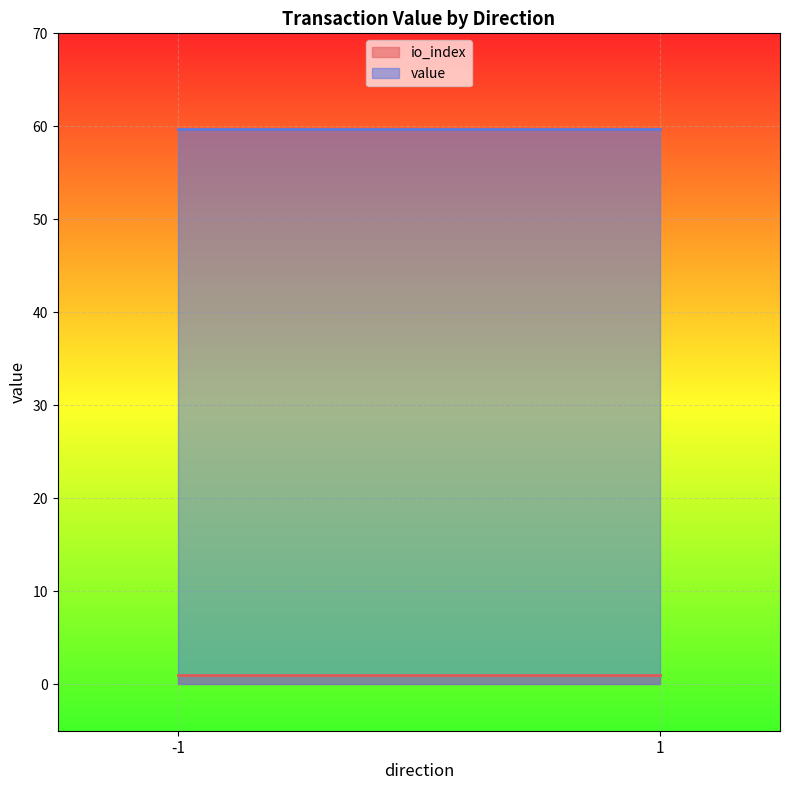

Reading left to right, what are all the values shown in this chart?

io_index: -1=1.0	1=1.0
value: -1=59.7	1=59.7